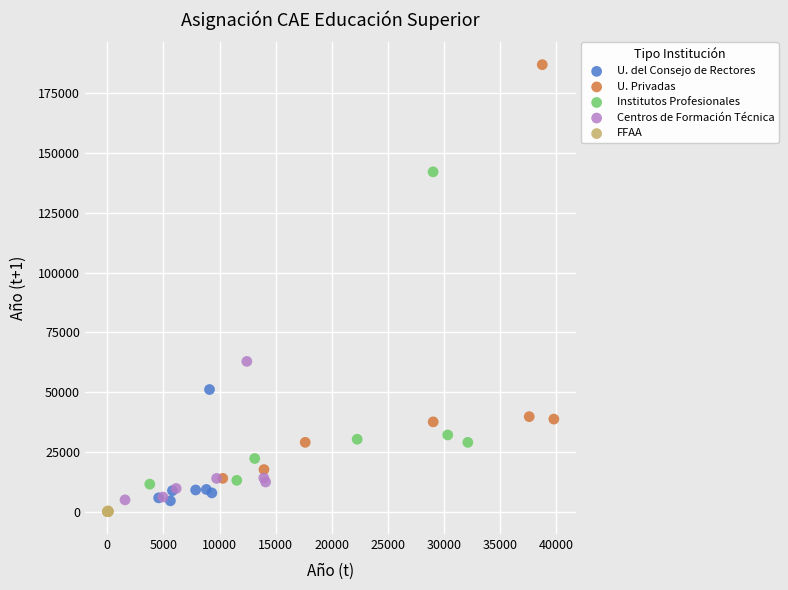

Which series contains the highest Y value?

U. Privadas